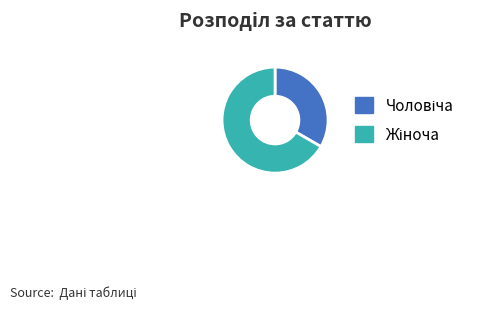

Is there any slice that represents more than half of the pie?

Yes